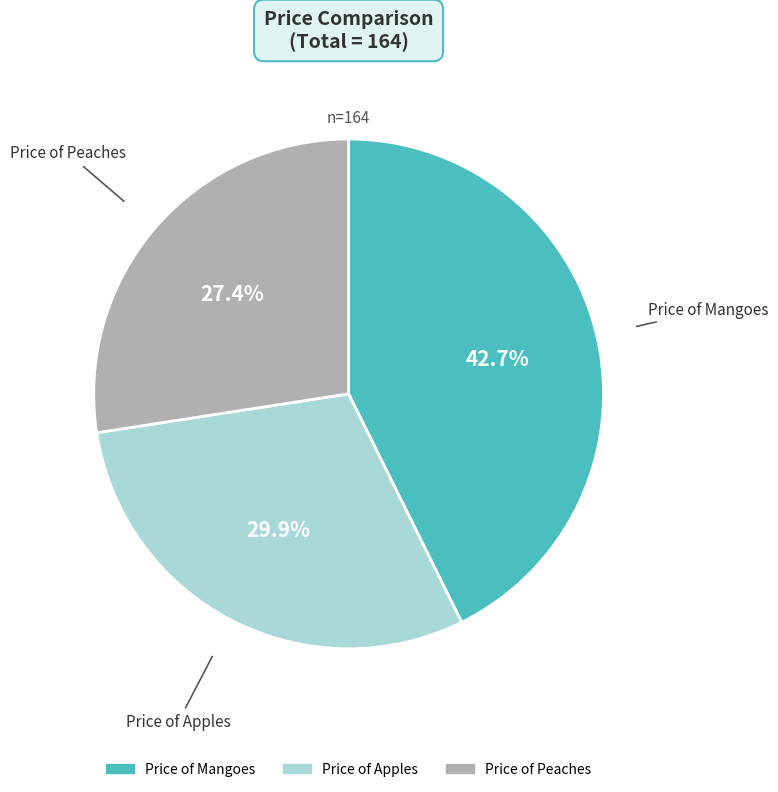

To the nearest percent, what is the difference between the Price of Peaches and Price of Apples slice percentages?

2%